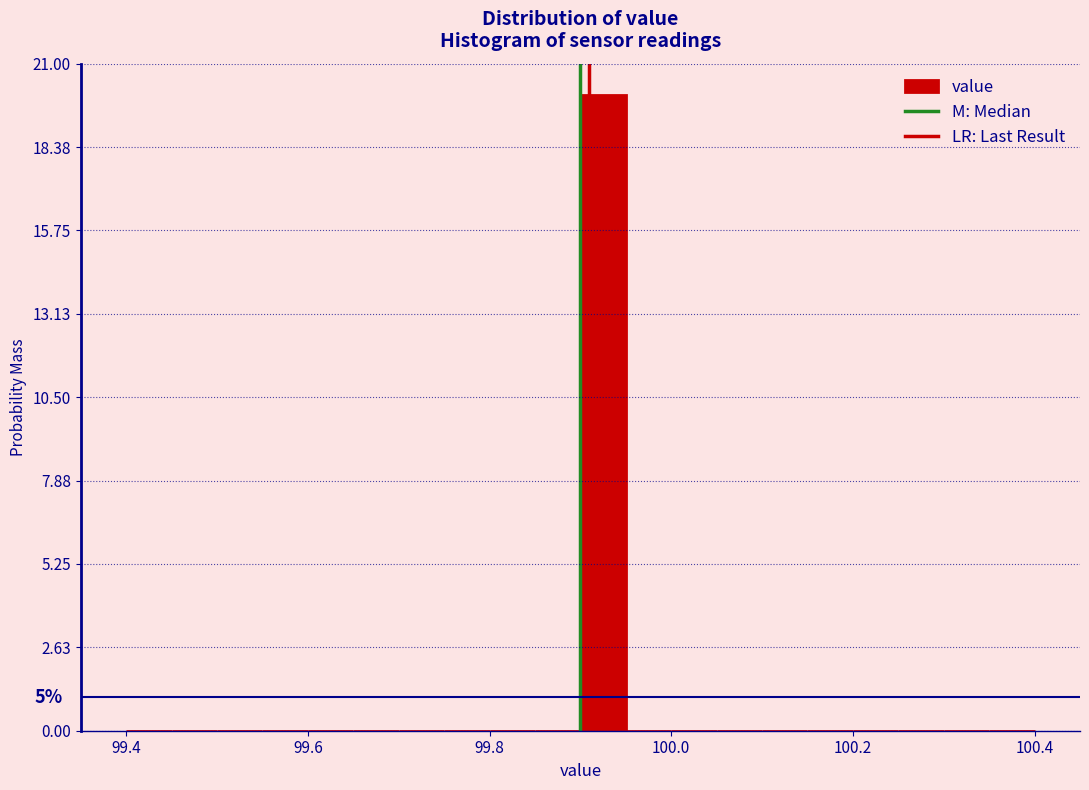

Around what value on the x-axis is the tallest bar? Give the approximate position of its centre, as read against the axis.

99.92